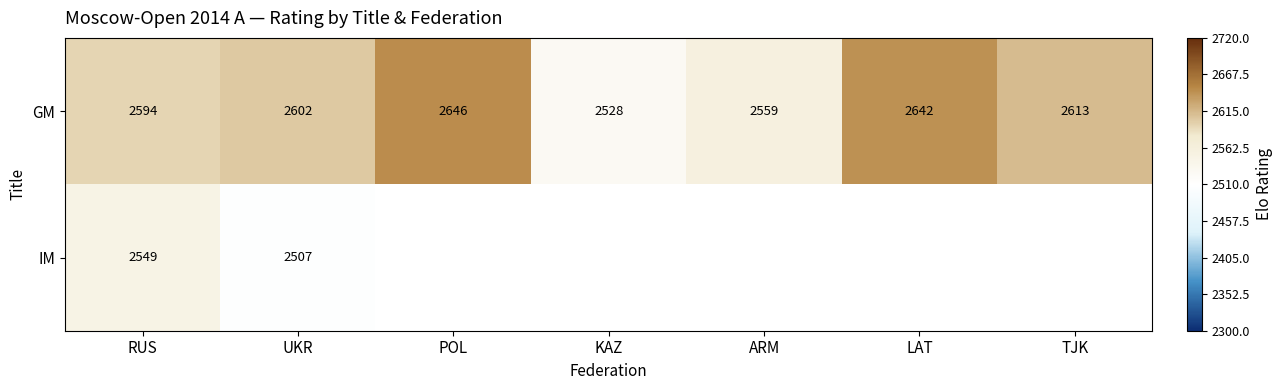

At which label is GM closest to 2587?

RUS